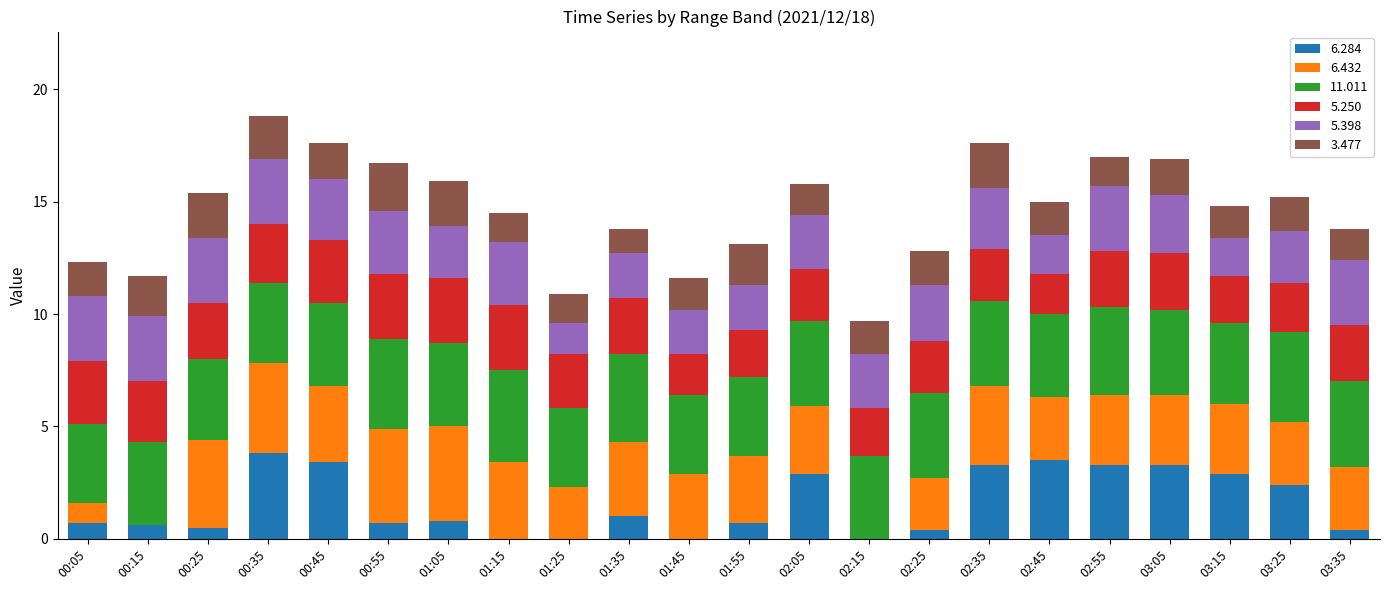

Does the chart contain stacked bars?

Yes